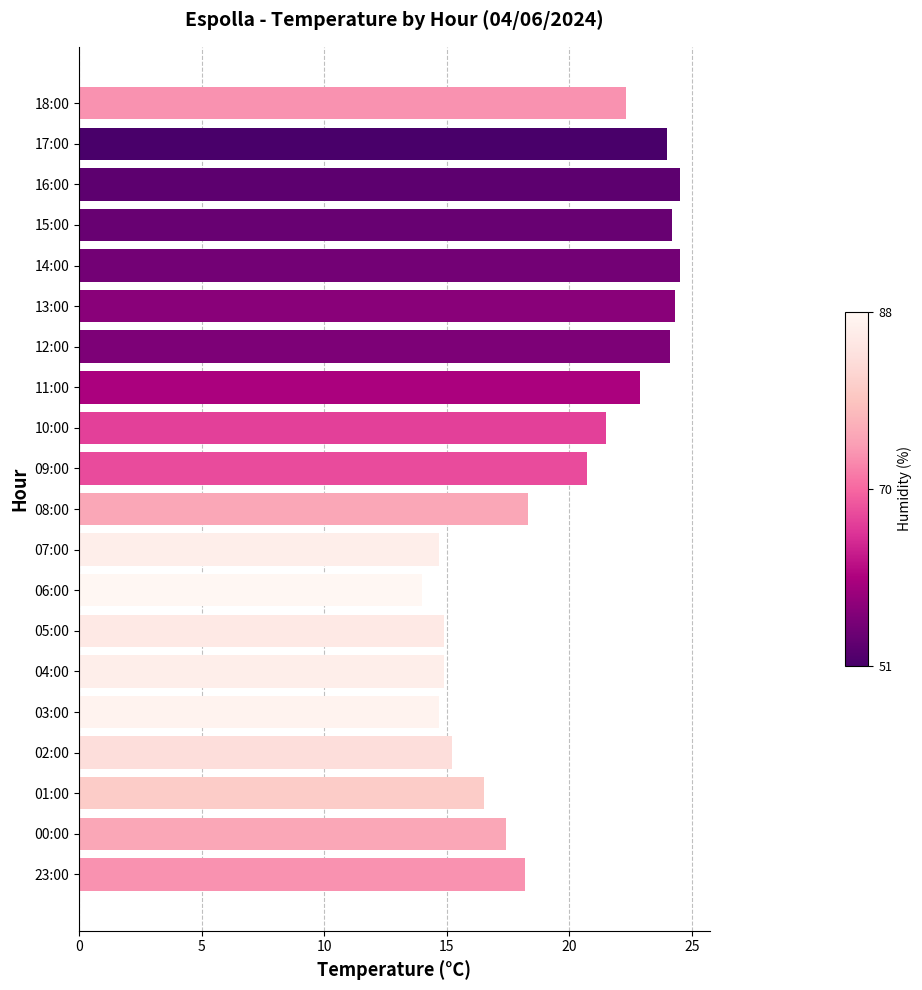

How many data points does each series have?

20